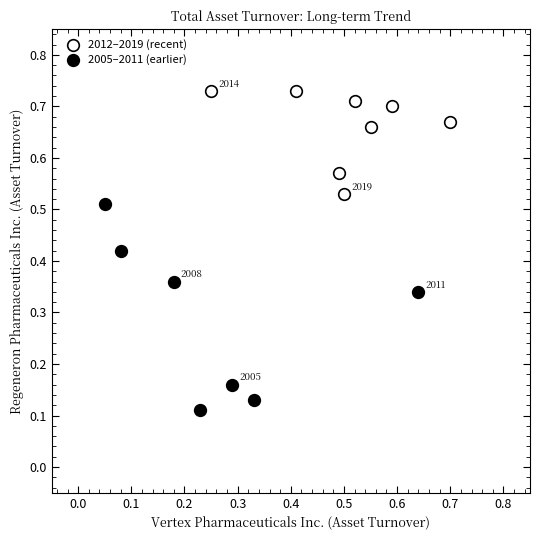

Which series reaches the minimum Y coordinate?

2005–2011 (earlier)